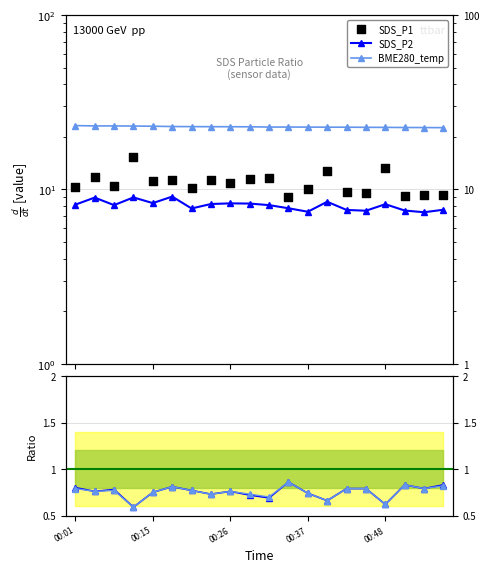

Which series has the largest total across all categories?

BME280_temp